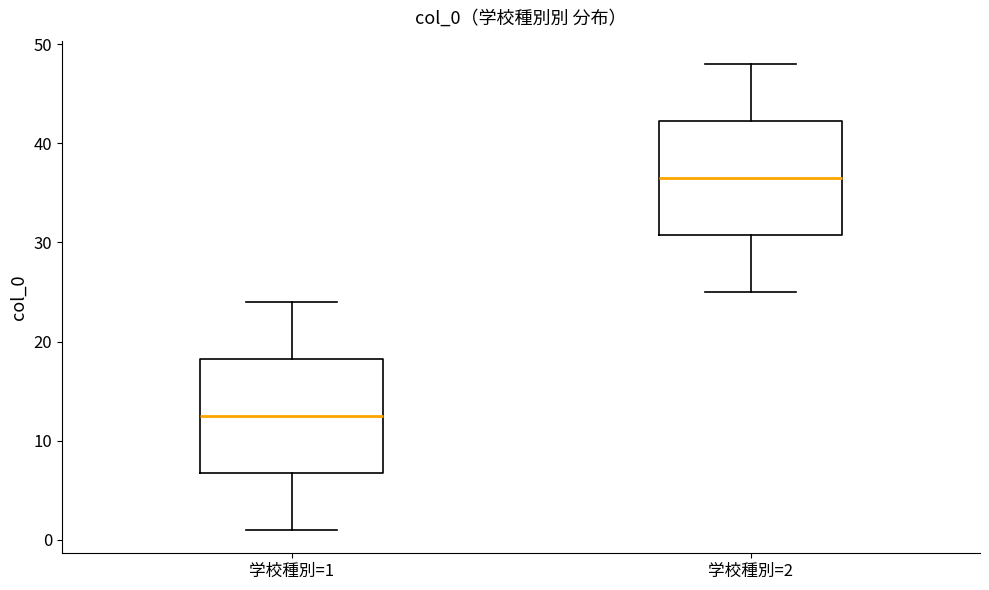

Which box has the highest median line?

学校種別=2